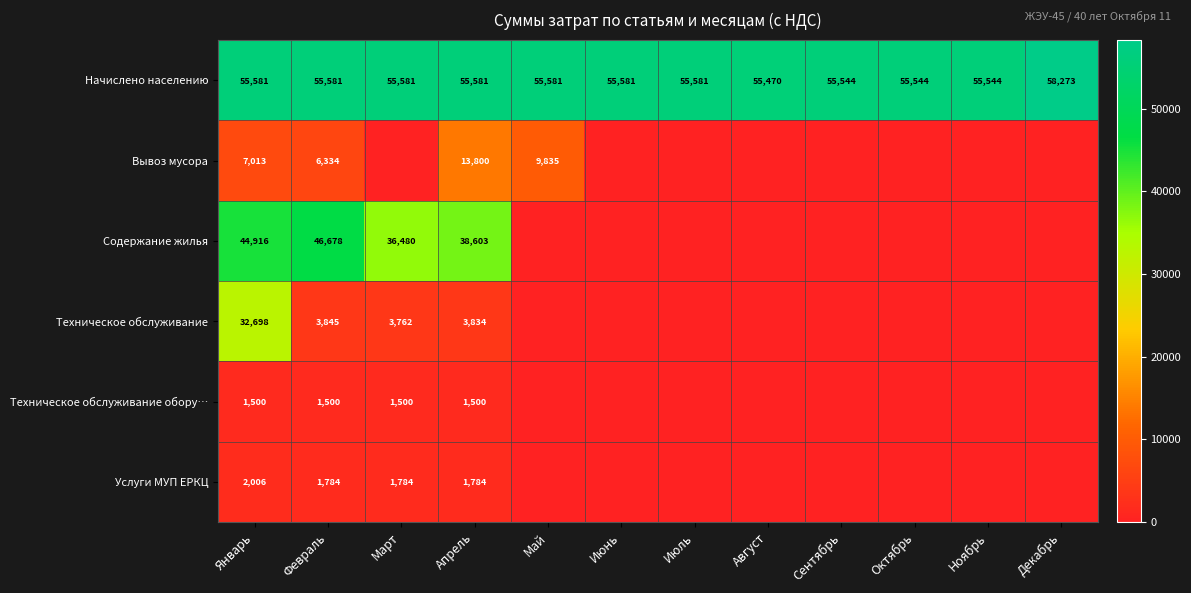

What is the spread (max minus min) of values at Апрель?

54081